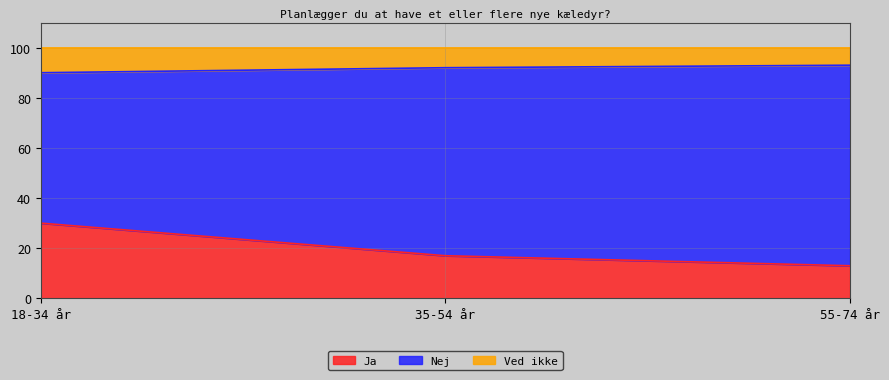

Between 18-34 år and 55-74 år, which is larger?

18-34 år